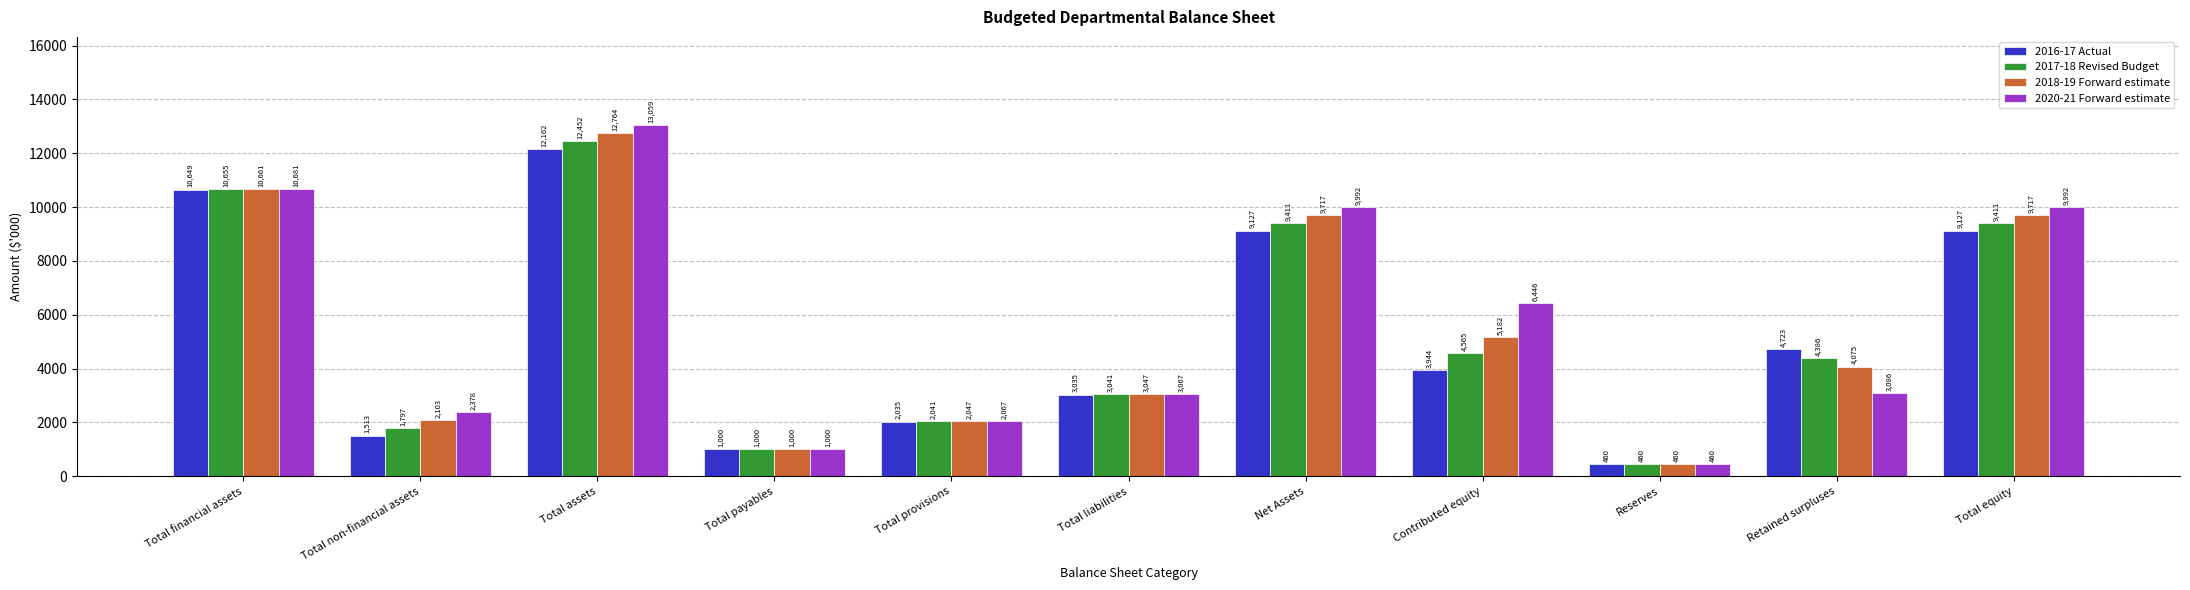

What is the smallest value displayed?

460